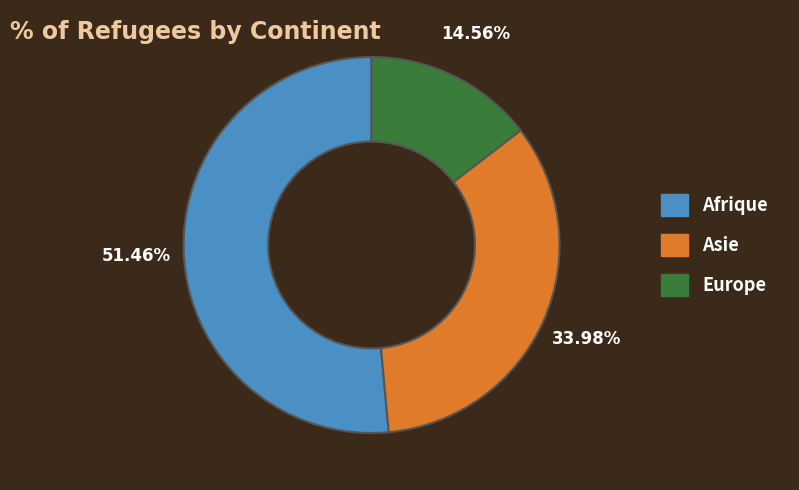

To the nearest percent, what is the difference between the largest and smallest slice percentages?

37%